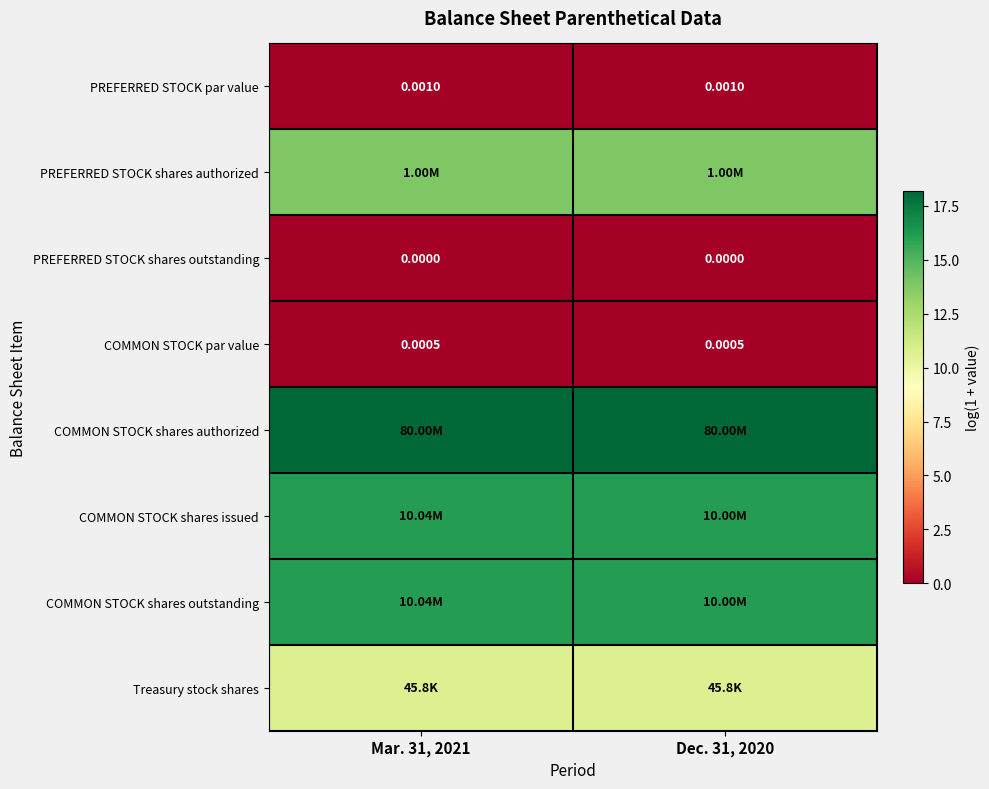

At how many categories does at least one series exceed 13?

2